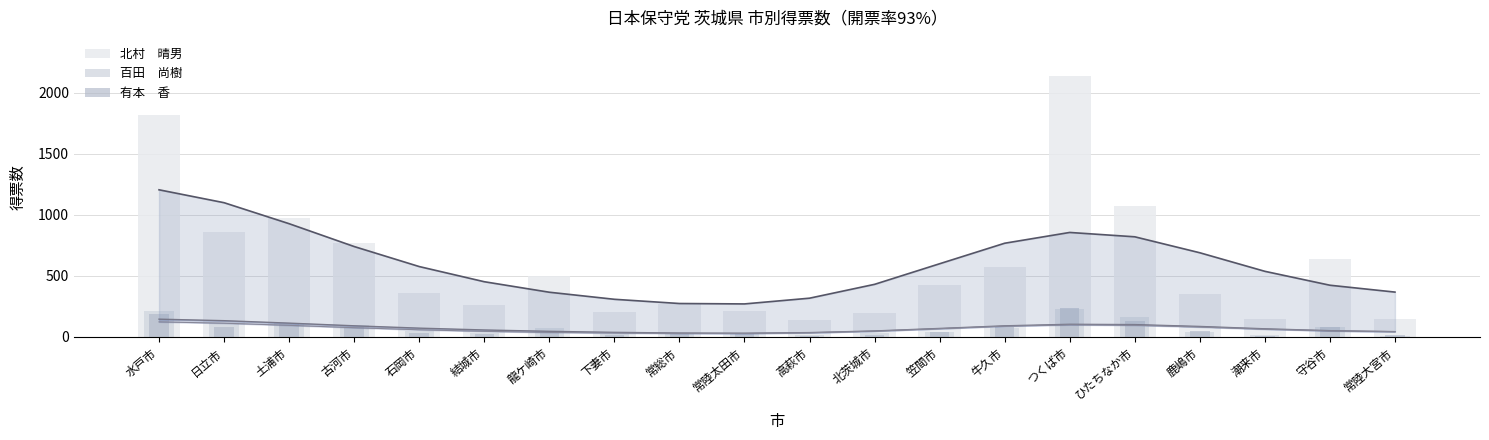

Reading left to right, extract all data points from this chart.

北村　晴男: 水戸市=1816	日立市=855	土浦市=970	古河市=771	石岡市=356	結城市=259	龍ケ崎市=502	下妻市=202	常総市=266	常陸太田市=213	高萩市=136	北茨城市=193	笠間市=423	牛久市=568	つくば市=2135	ひたちなか市=1071	鹿嶋市=347	潮来市=144	守谷市=639	常陸大宮市=146
百田　尚樹: 水戸市=212	日立市=113	土浦市=113	古河市=95	石岡市=45	結城市=33	龍ケ崎市=74	下妻市=20	常総市=27	常陸太田市=20	高萩市=13	北茨城市=28	笠間市=38	牛久市=72	つくば市=229	ひたちなか市=166	鹿嶋市=44	潮来市=13	守谷市=81	常陸大宮市=10
有本　香: 水戸市=187	日立市=82	土浦市=103	古河市=83	石岡市=31	結城市=24	龍ケ崎市=52	下妻市=18	常総市=28	常陸太田市=33	高萩市=6	北茨城市=19	笠間市=36	牛久市=79	つくば市=240	ひたちなか市=127	鹿嶋市=47	潮来市=11	守谷市=78	常陸大宮市=16